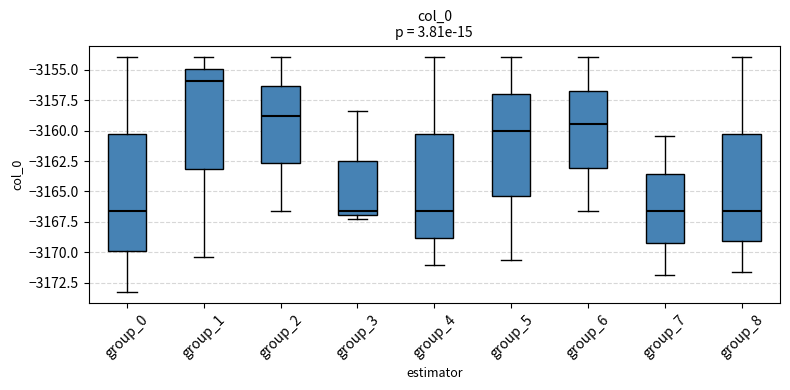

Where does the lower whisker of the box for group_7 end on the y-axis? The values are not printed on the chart, so give them approximately, as read against the axis.

-3172.0